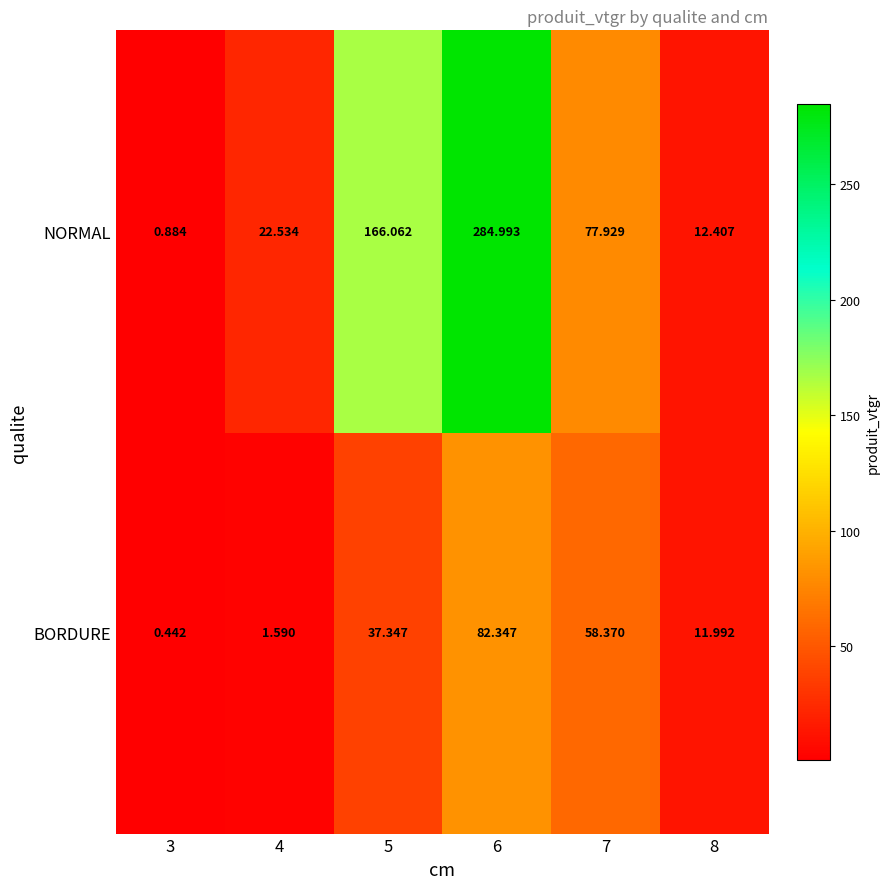

Which series has the largest total across all categories?

NORMAL